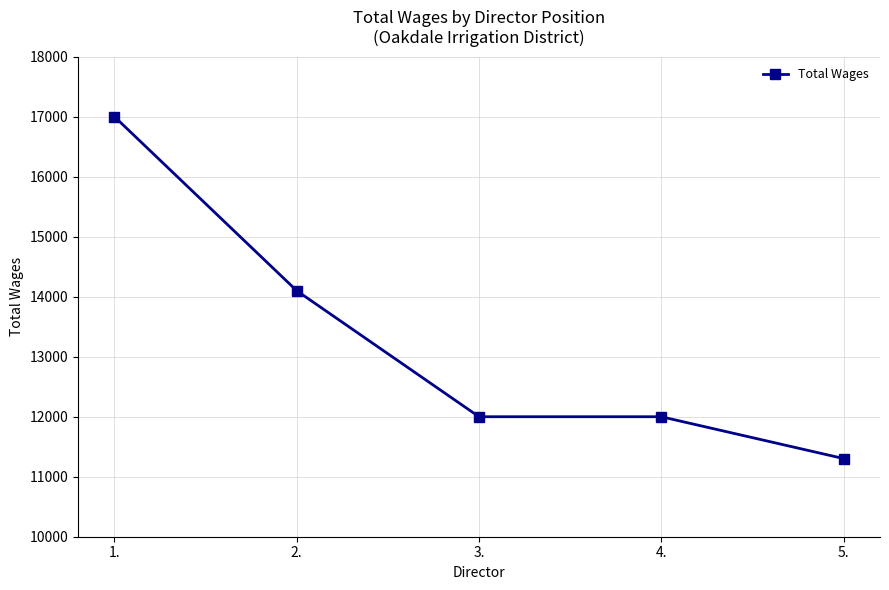

What is the sum of the values at 3. and 5.?

23303